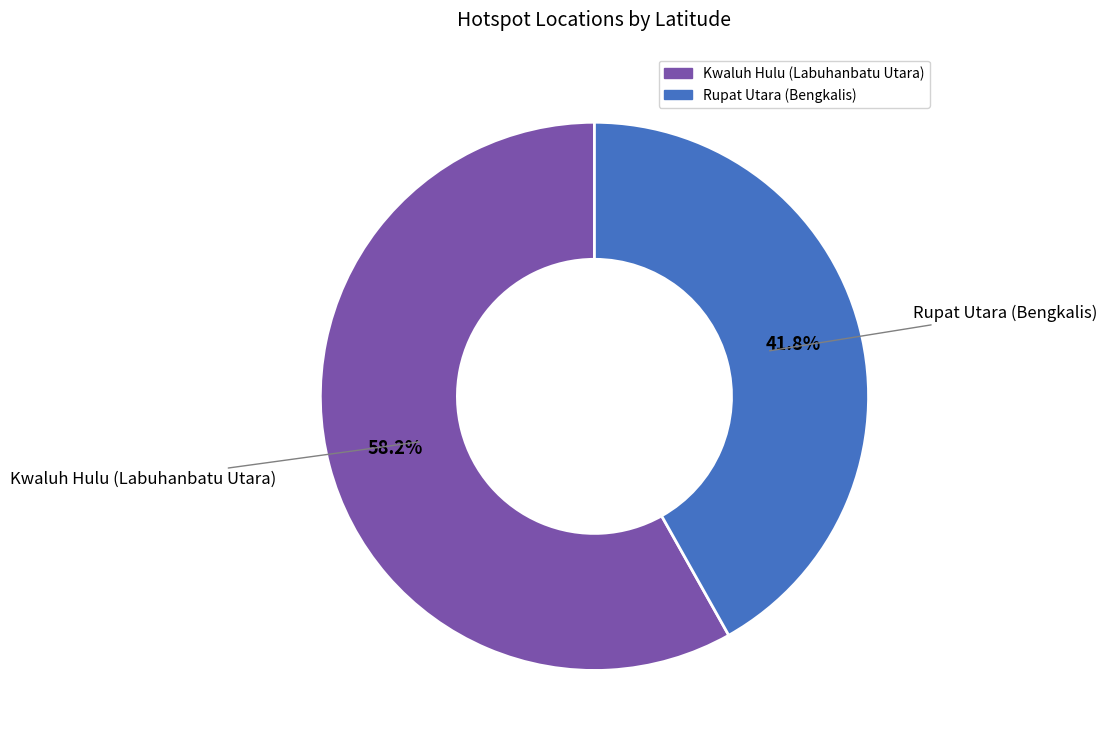

How many segments does this pie chart have?

2